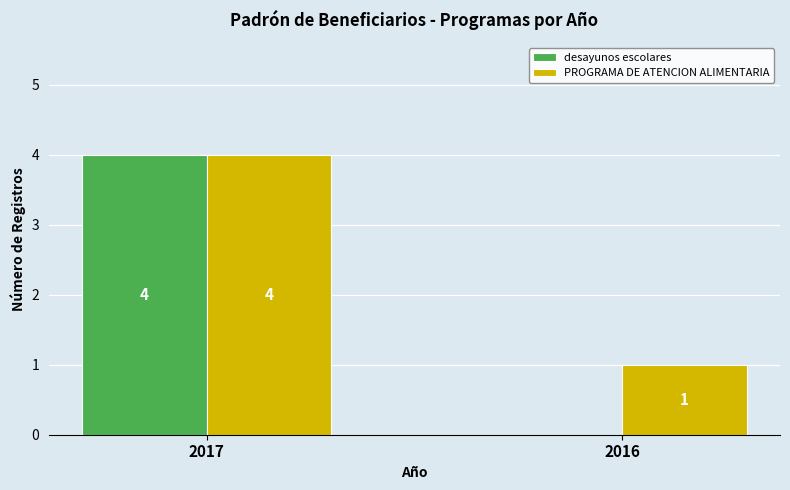

True or false: PROGRAMA DE ATENCION ALIMENTARIA has a value of 1 at 2016.

True